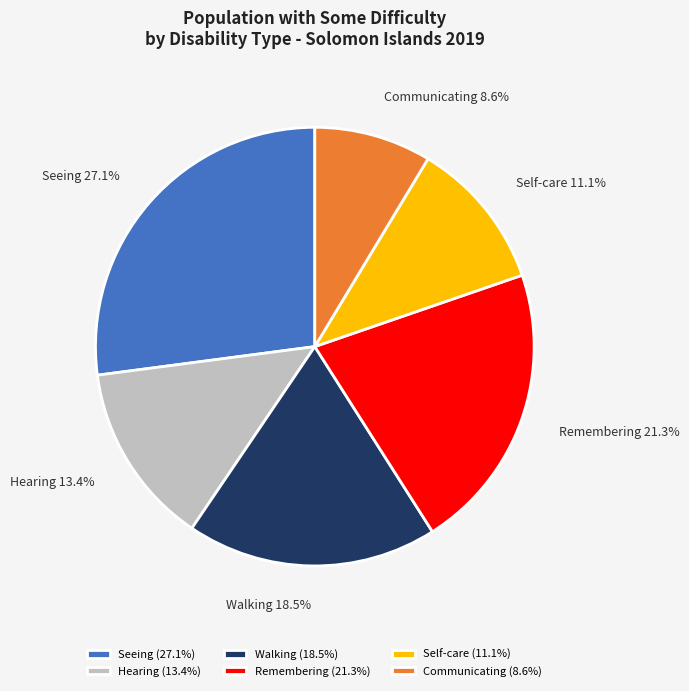

Is Communicating the majority of the pie?

No